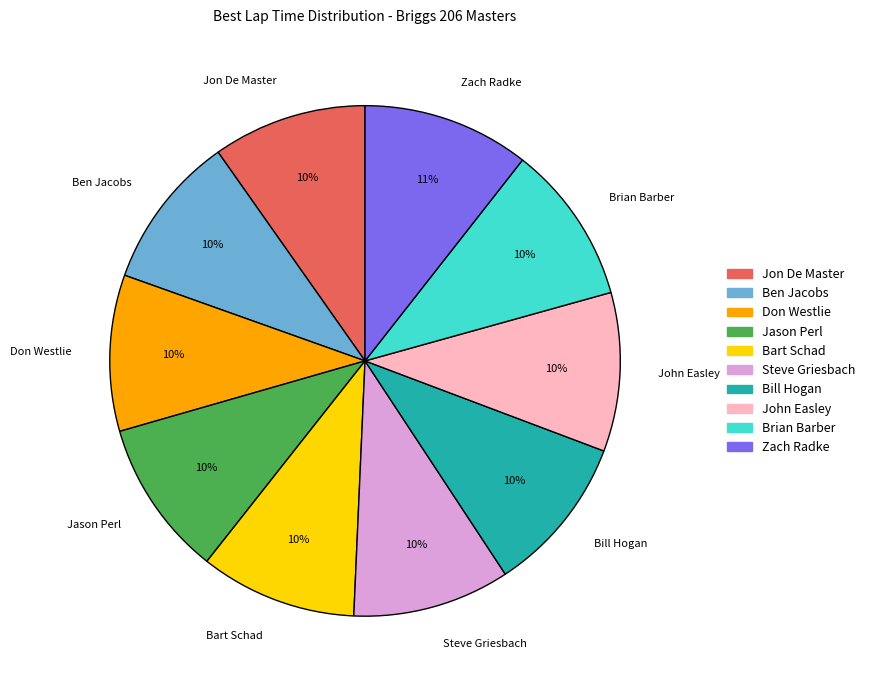

Is the sum of John Easley and Jon De Master greater than half?

No